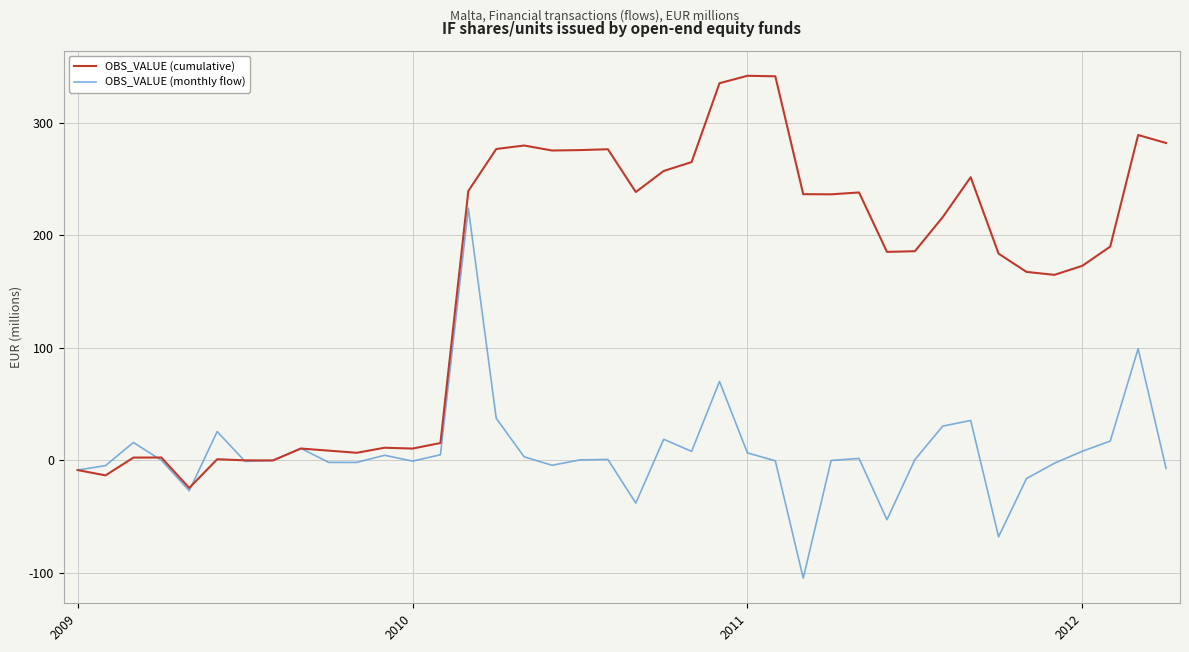

Which series ends up on top after the final intersection of OBS_VALUE (monthly flow) and OBS_VALUE (cumulative)?

OBS_VALUE (cumulative)